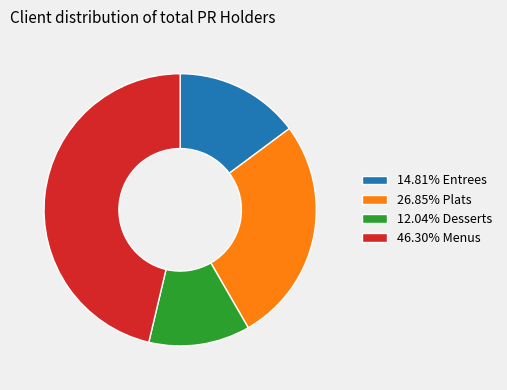

Is the sum of 26.85% Plats and 46.30% Menus greater than half?

Yes